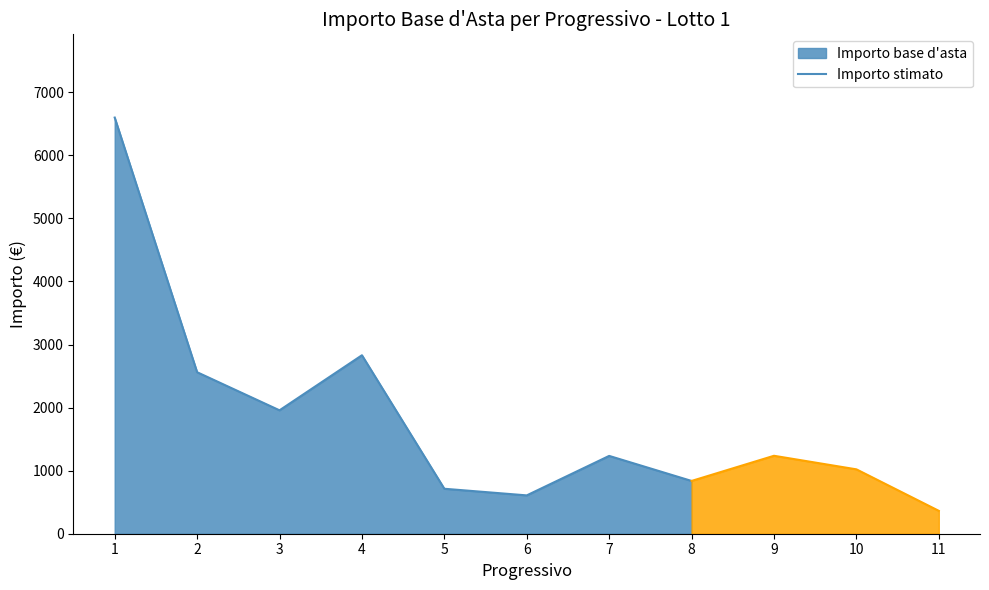

What is the sum of the values at 1 and 7?

7833